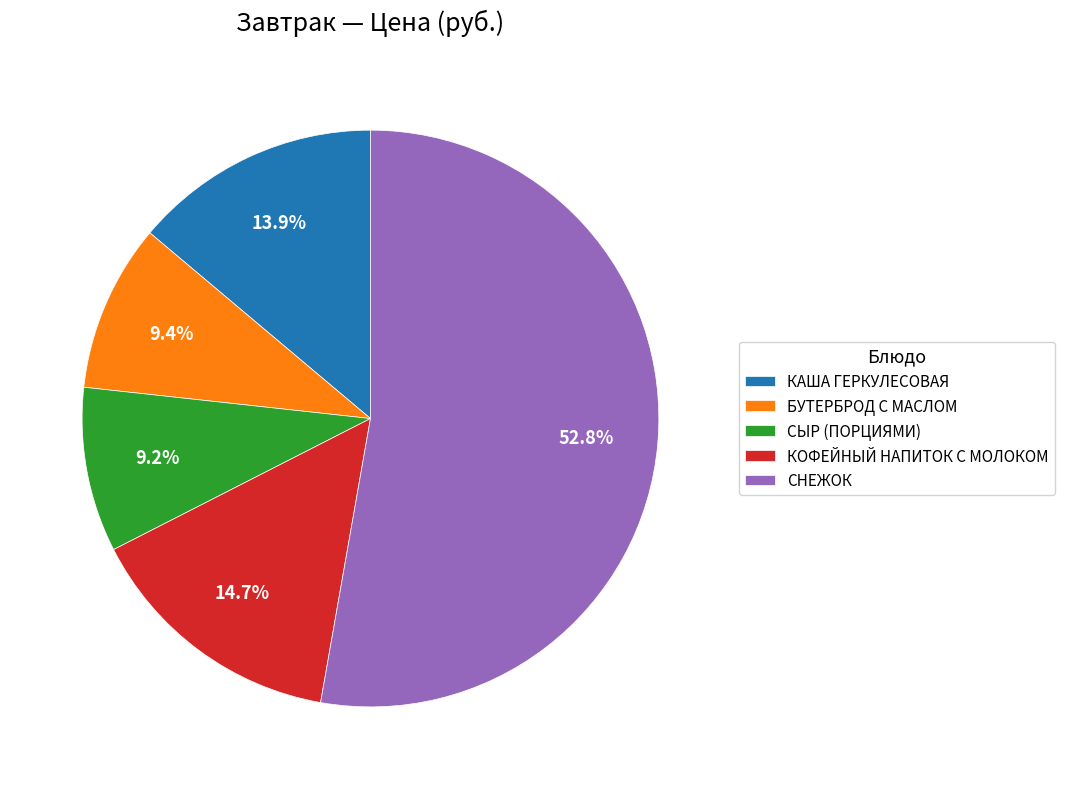

Do БУТЕРБРОД С МАСЛОМ and СНЕЖОК together represent more than half of the pie?

Yes